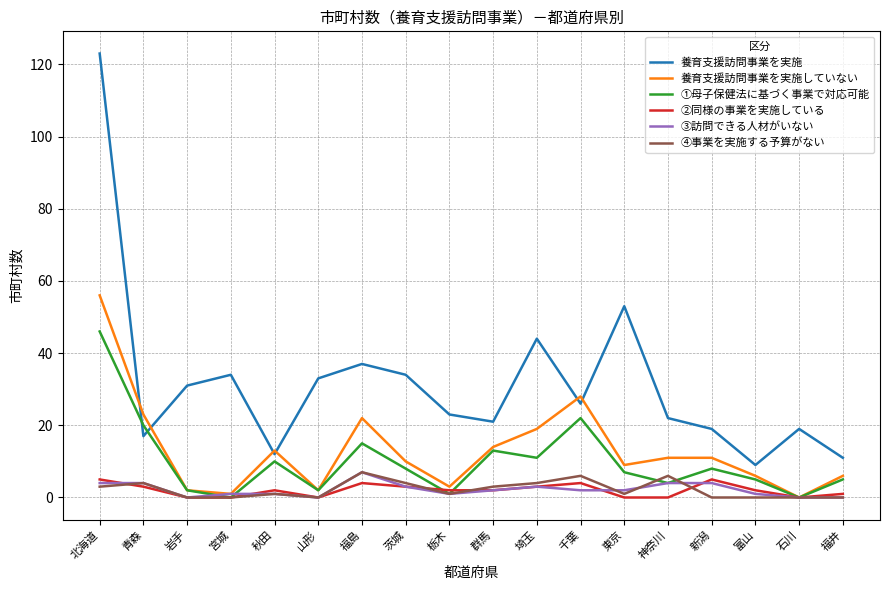

What are all the series names shown in the legend?

養育支援訪問事業を実施, 養育支援訪問事業を実施していない, ①母子保健法に基づく事業で対応可能, ②同様の事業を実施している, ③訪問できる人材がいない, ④事業を実施する予算がない